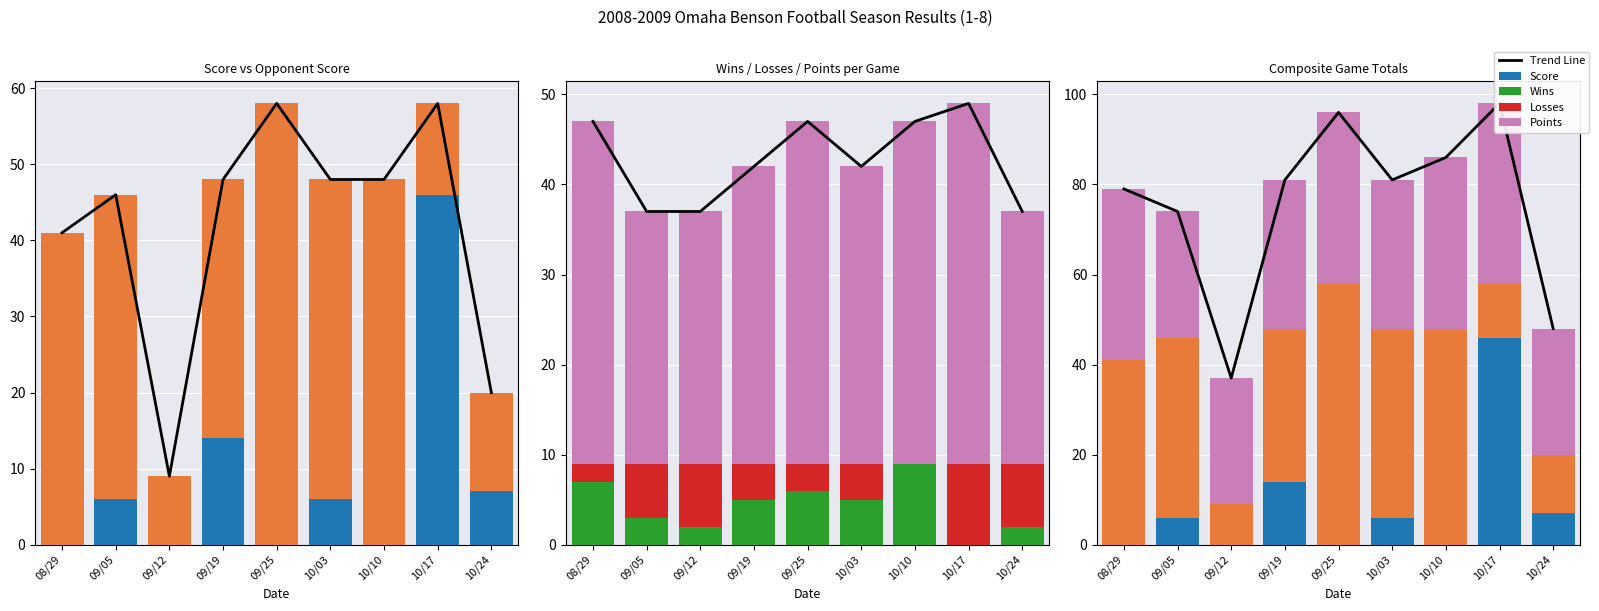

Reading left to right, list all the values displayed in this chart.

Trend Line: 79	74	37	81	96	81	86	98	48
Score: 0	6	0	14	0	6	0	46	7
Opp Score: 41	40	9	34	58	42	48	12	13
Wins: 7	3	2	5	6	5	9	0	2
Losses: 2	6	7	4	3	4	0	9	7
Points: 38	28	28	33	38	33	38	40	28